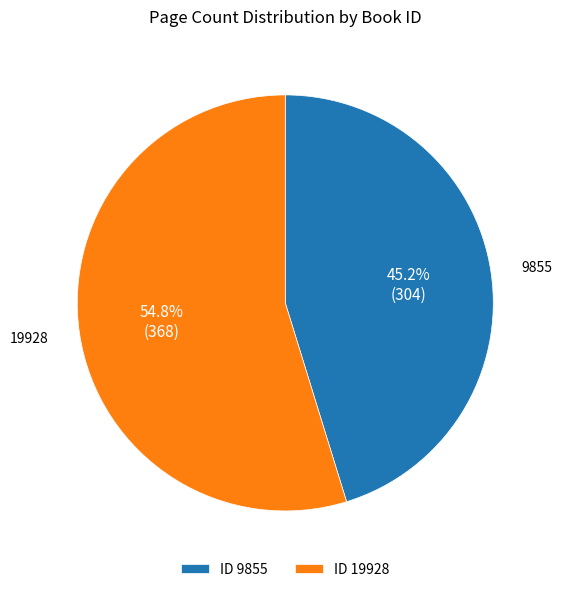

What portion of the pie excludes ID 19928?

45.2%